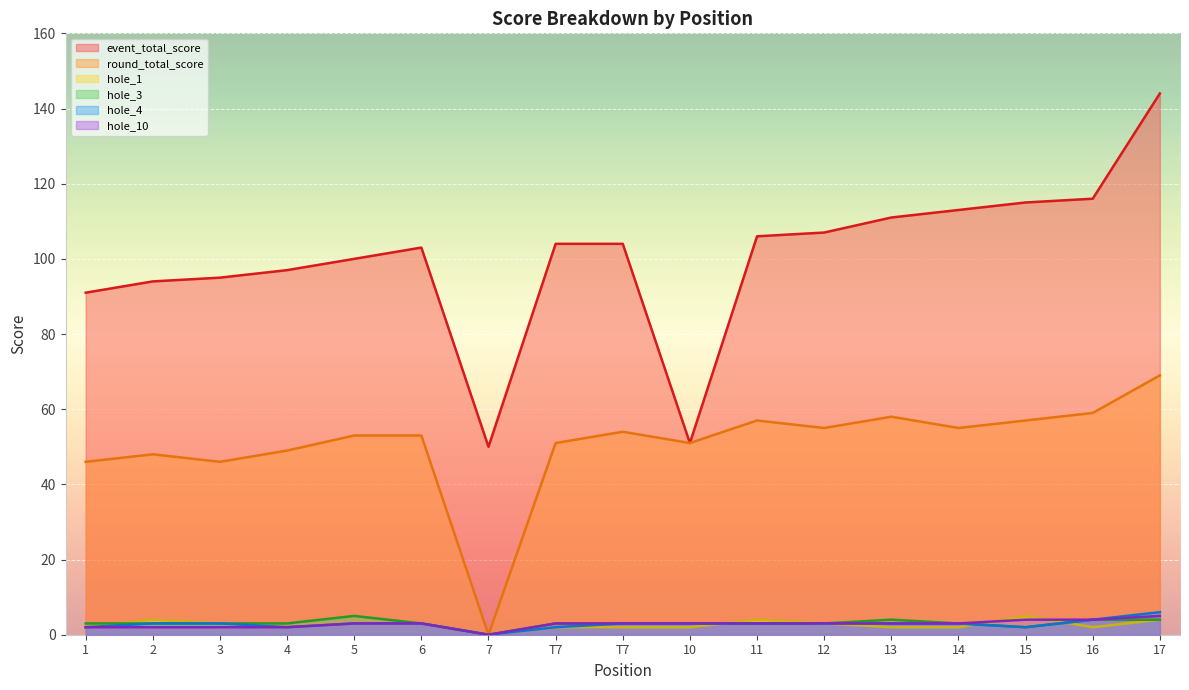

How many interior local valleys does the hole_10 series have?

1